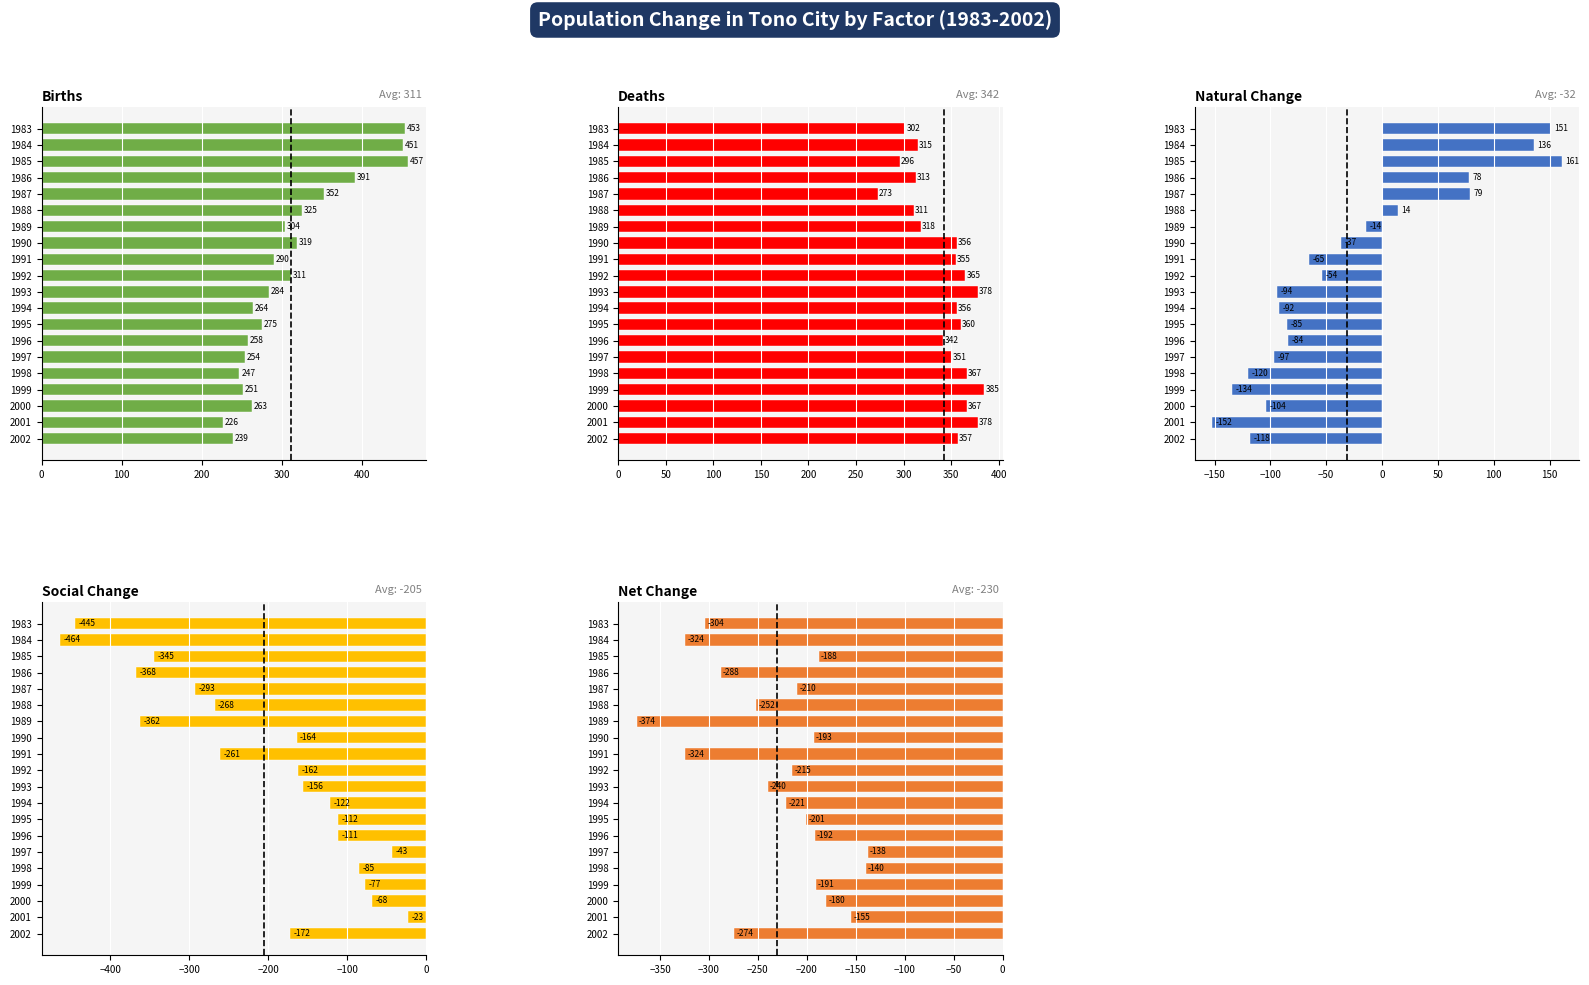

Which series has the largest range (max minus min)?

Social Change